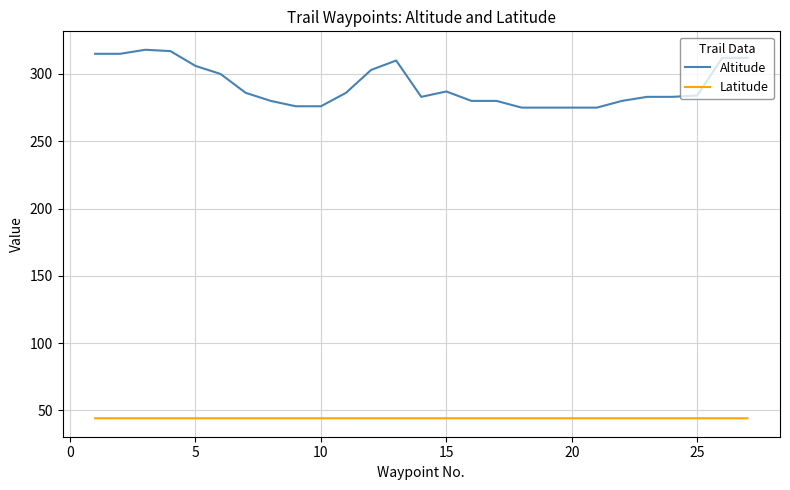

How many lines are shown in the chart?

2